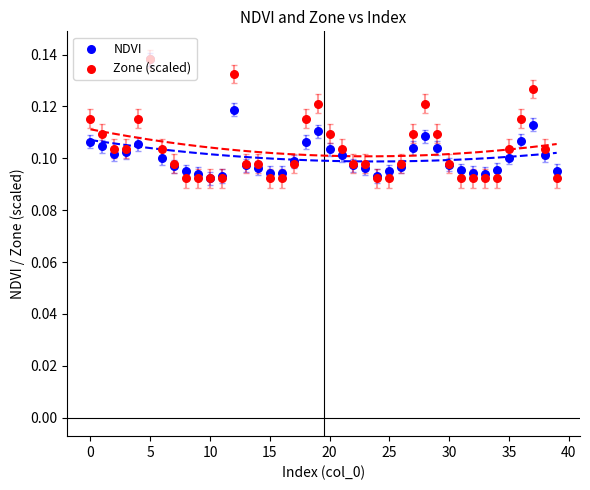

Is the value of Zone (scaled) at 14 greater than the value of NDVI at 37?

No